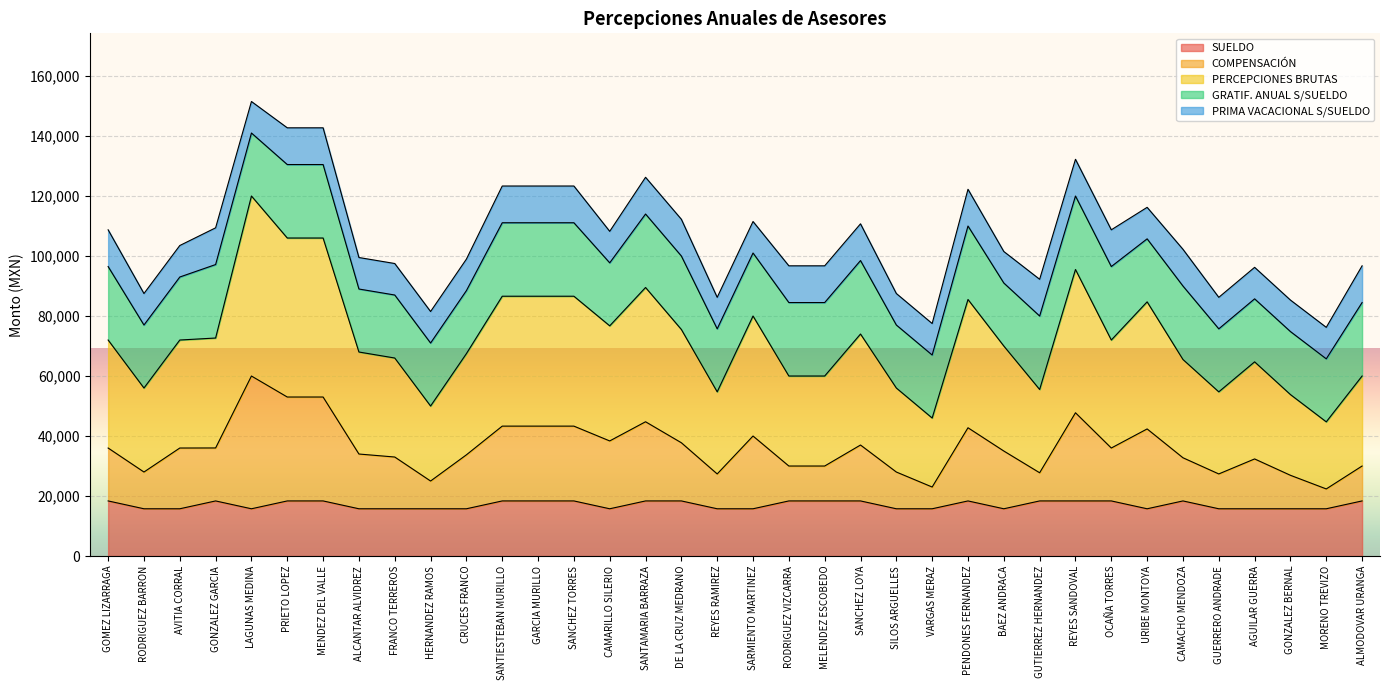

Which series has the largest range (max minus min)?

PERCEPCIONES BRUTAS